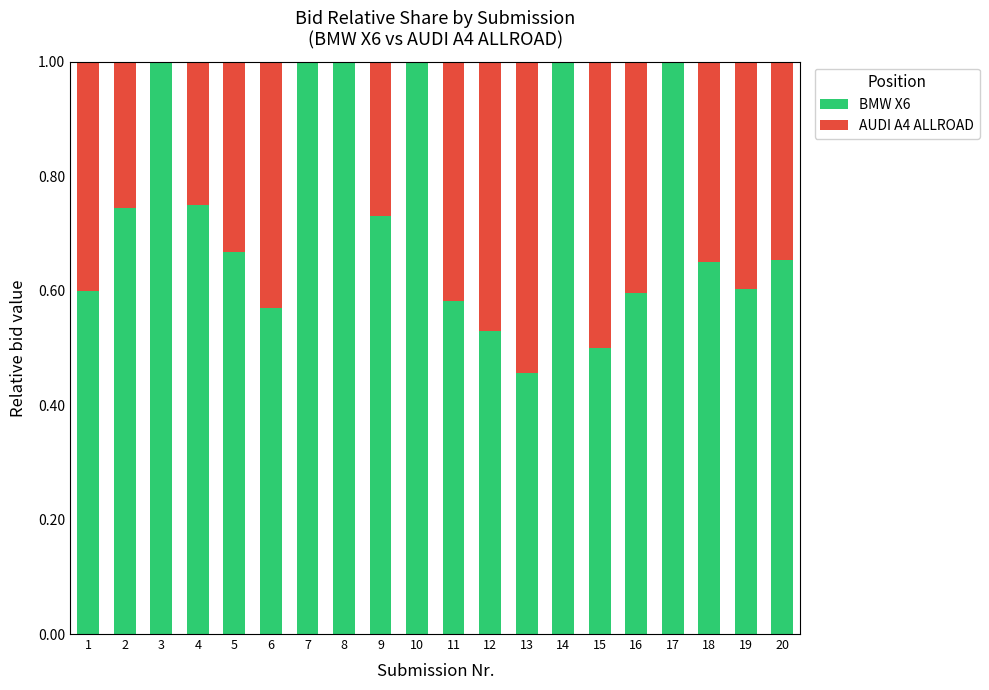

What is the total value across all series at 13?

1.0